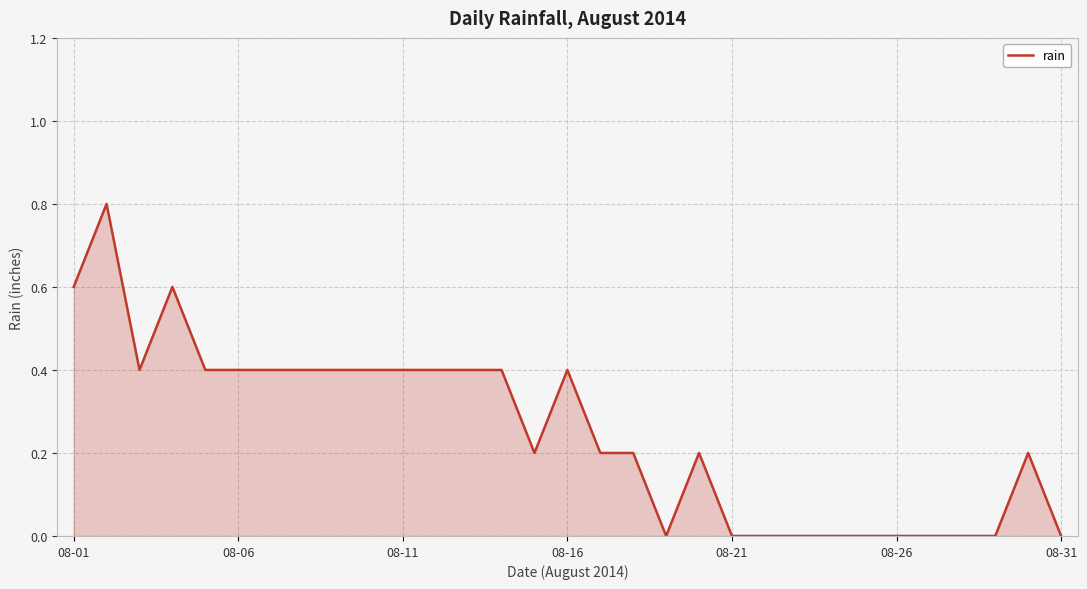

What is the maximum value shown in the chart?

0.8